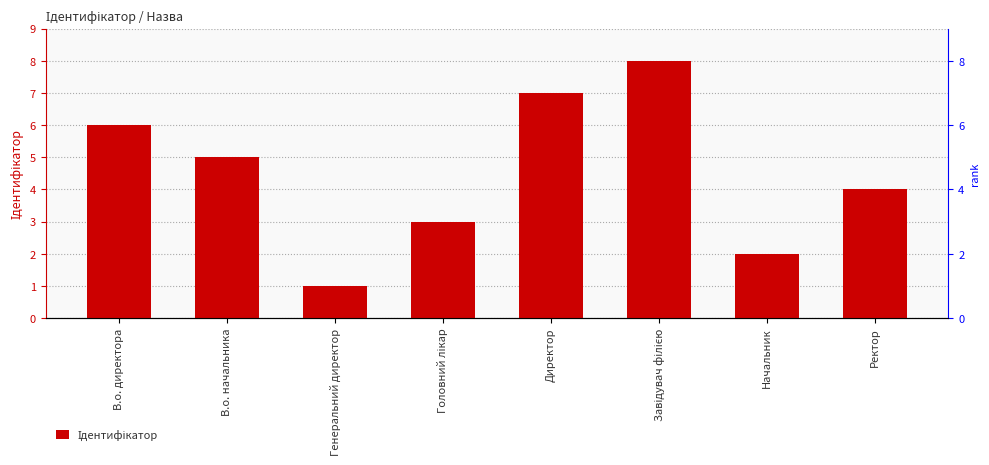

What is the approximate value at Начальник?

2